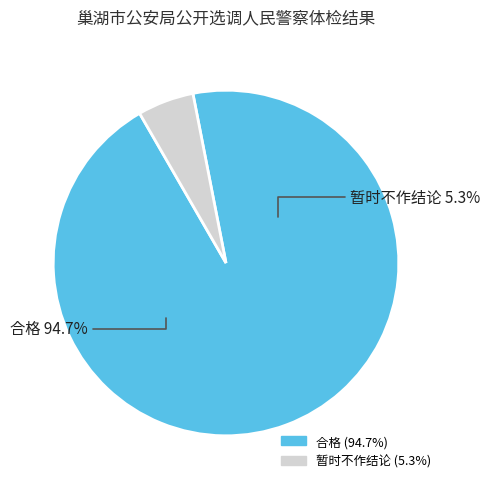

Which slice is the smallest?

暂时不作结论